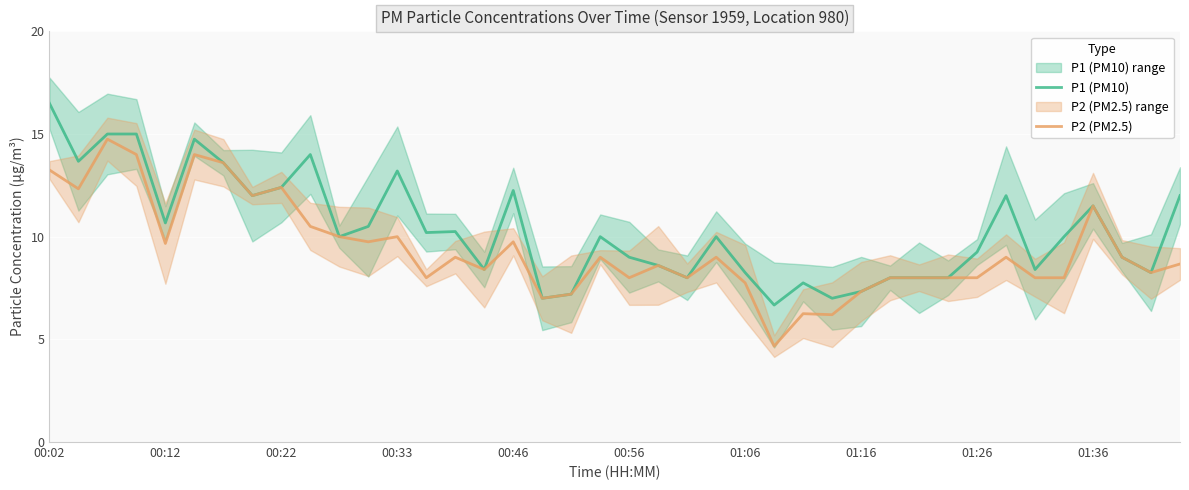

Is this an area chart (filled region under the line)?

No